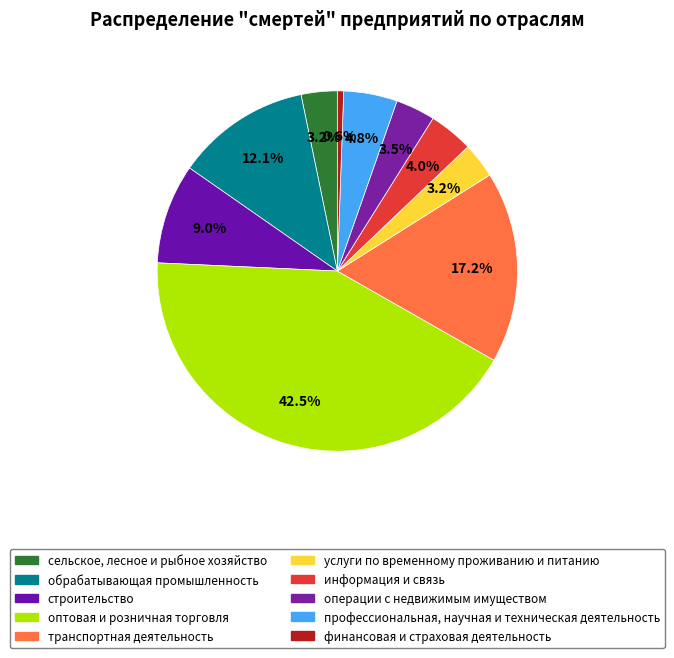

Approximately how many times larger is the value at информация и связь compared to транспортная деятельность?

0.2